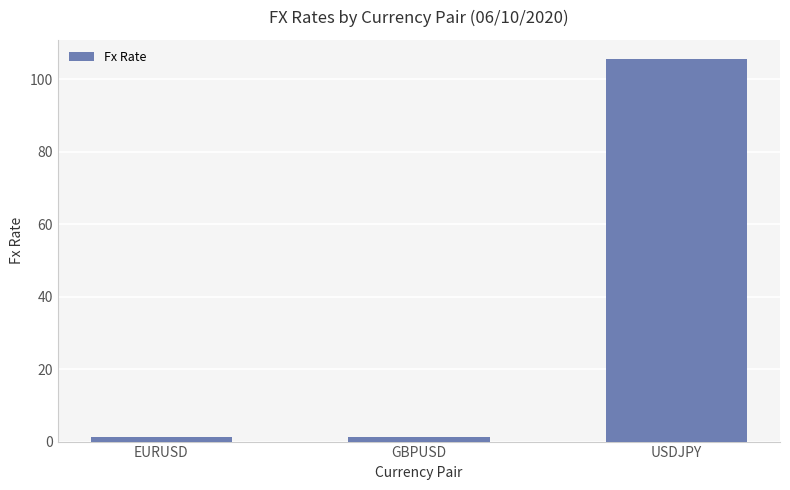

Which has a higher value, GBPUSD or USDJPY?

USDJPY